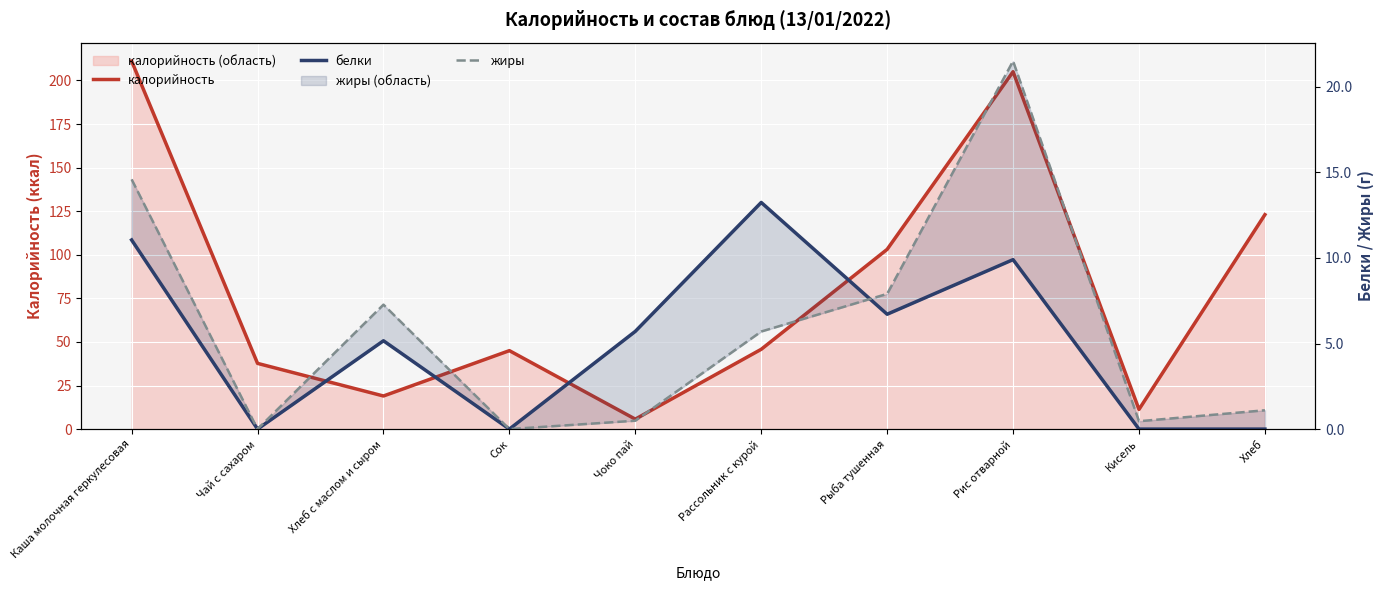

At how many categories does at least one series exceed 124?

2